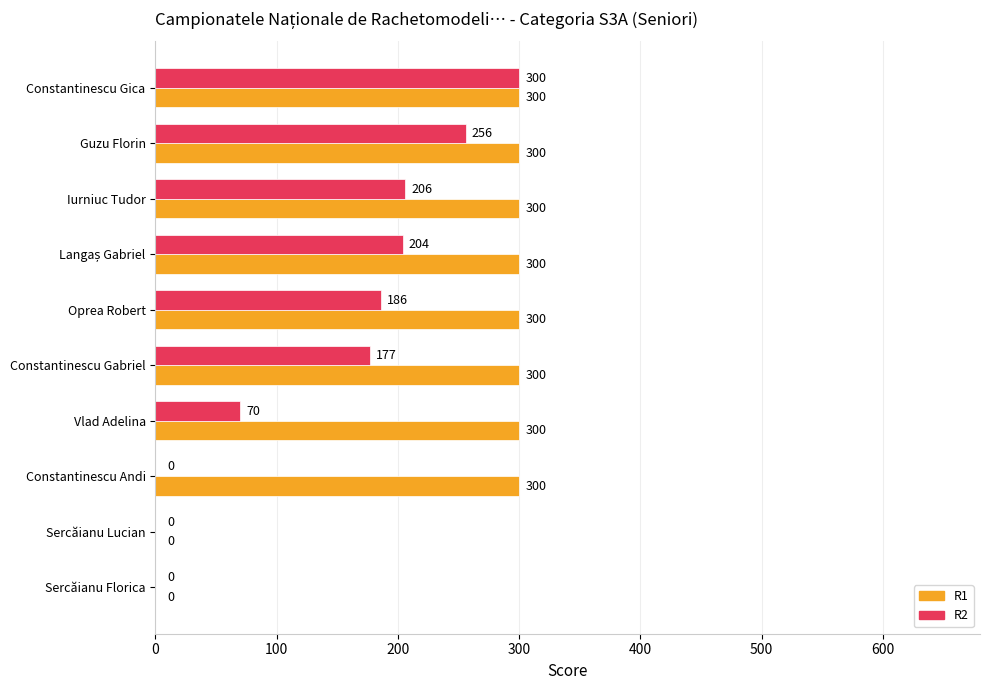

What is the sum of the R2 values at Iurniuc Tudor and Constantinescu Andi?

206